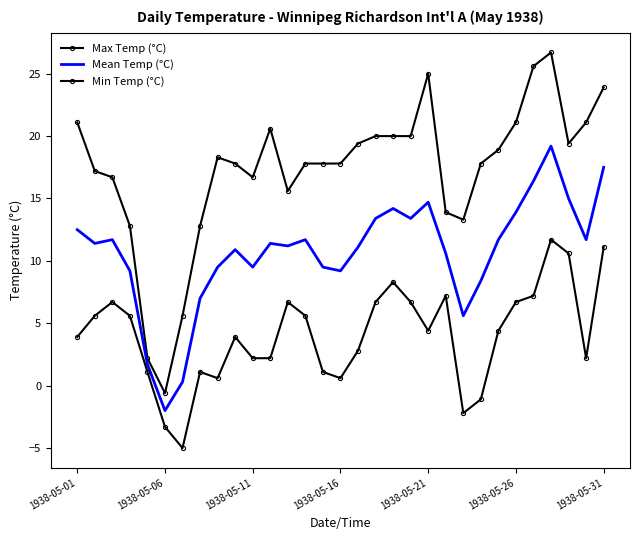

How many interior local peaks does the Min Temp (°C) series have?

7